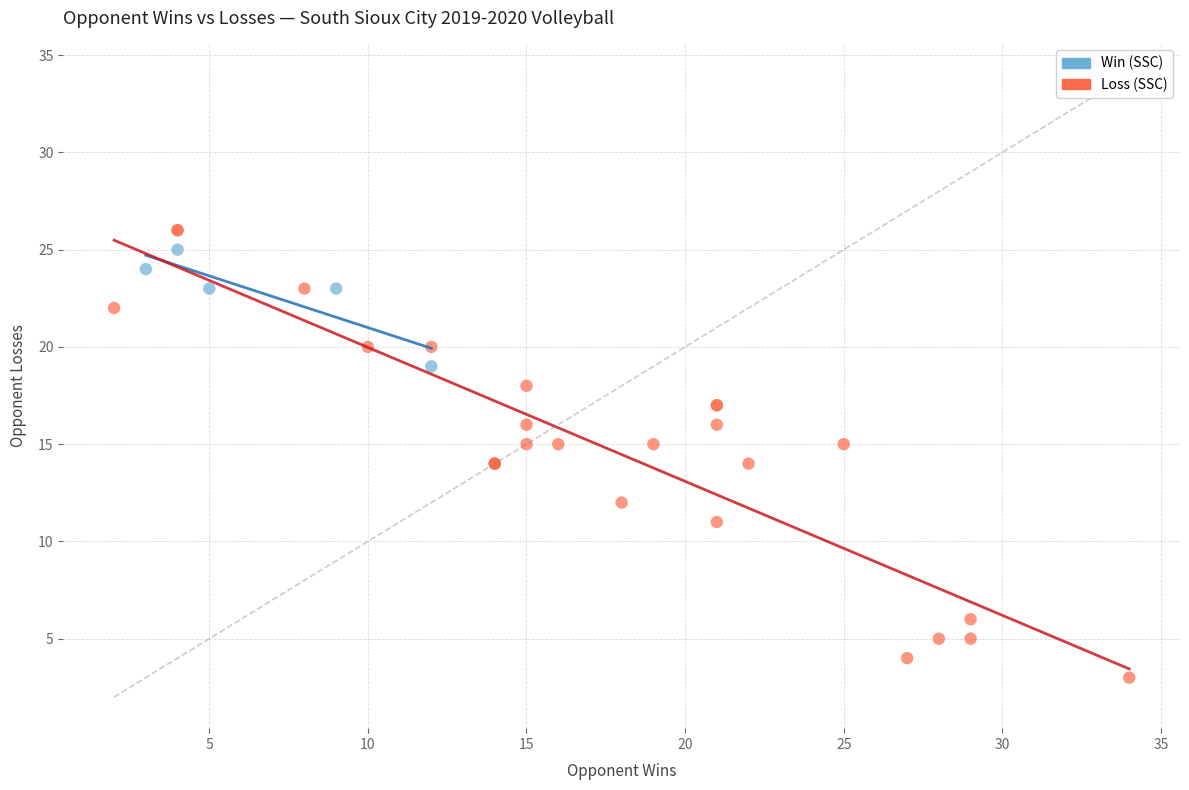

Which series reaches the minimum Y coordinate?

Loss (SSC)